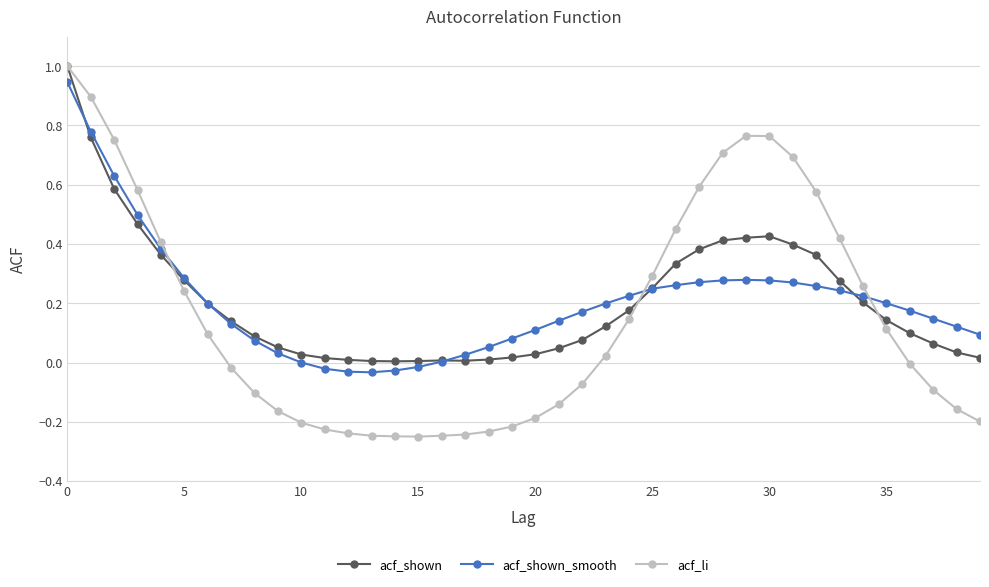

What is the highest value of the acf_li series?

1.0